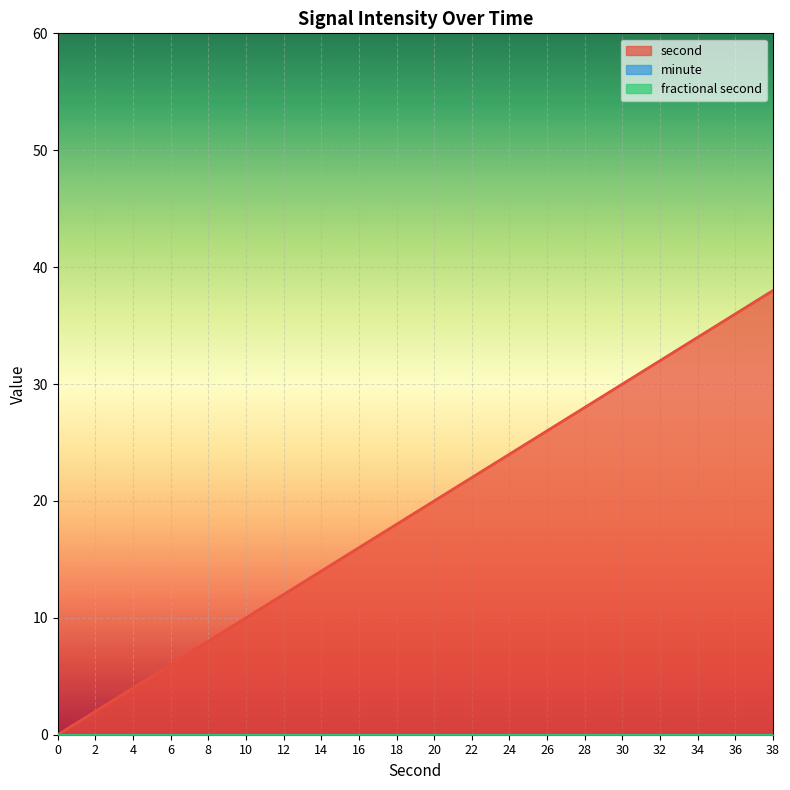

Is the value of minute at 38 greater than the value of second at 14?

No